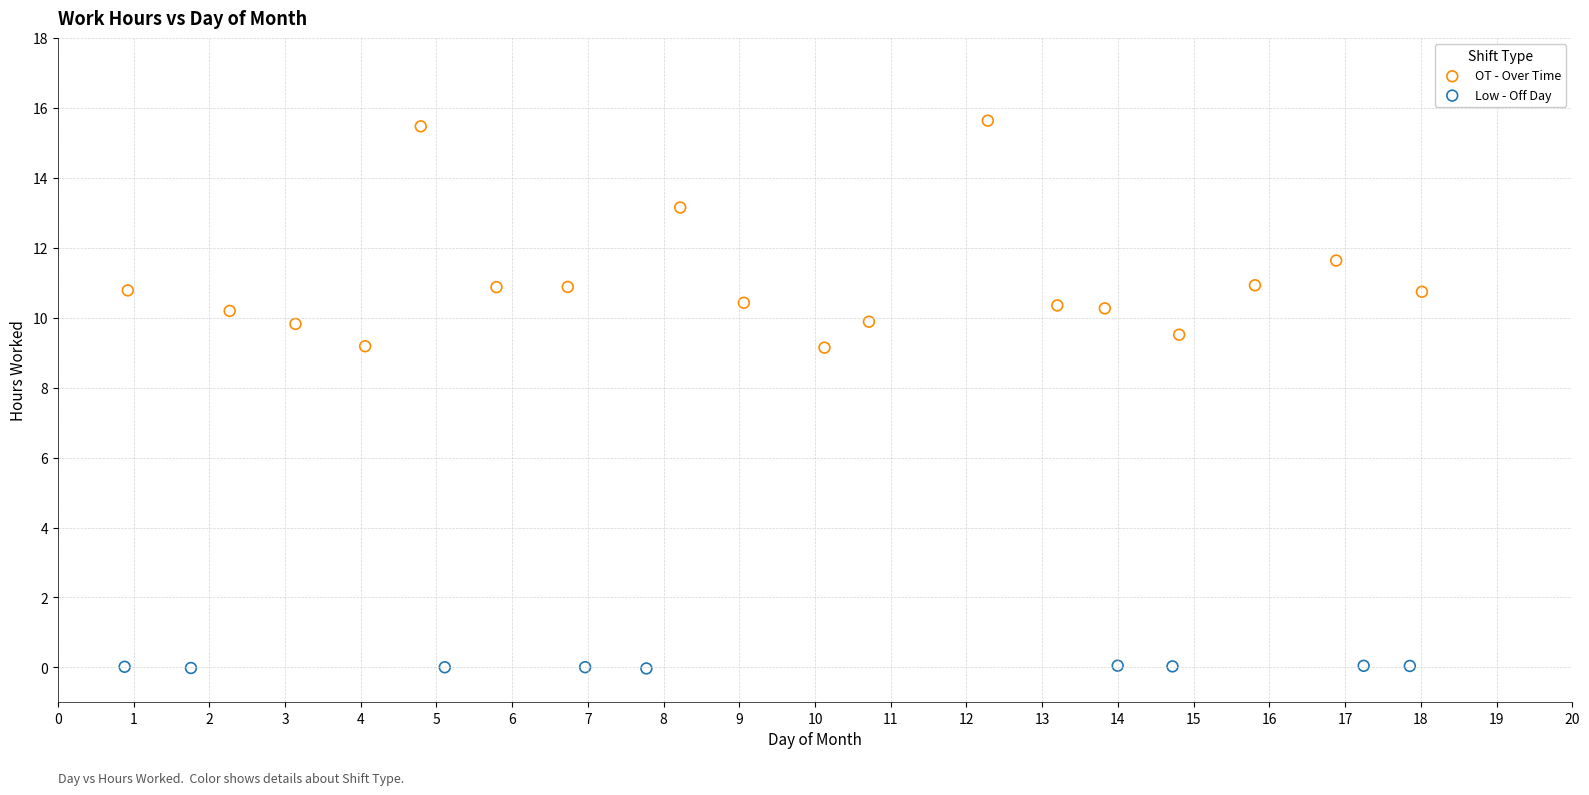

What are all the series names shown in the legend?

OT - Over Time, Low - Off Day